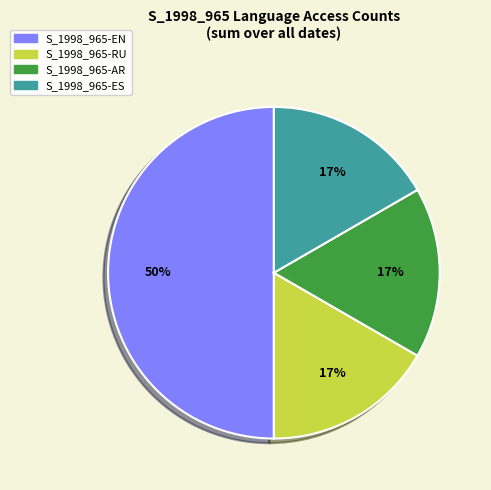

Count the number of slices in the pie.

4